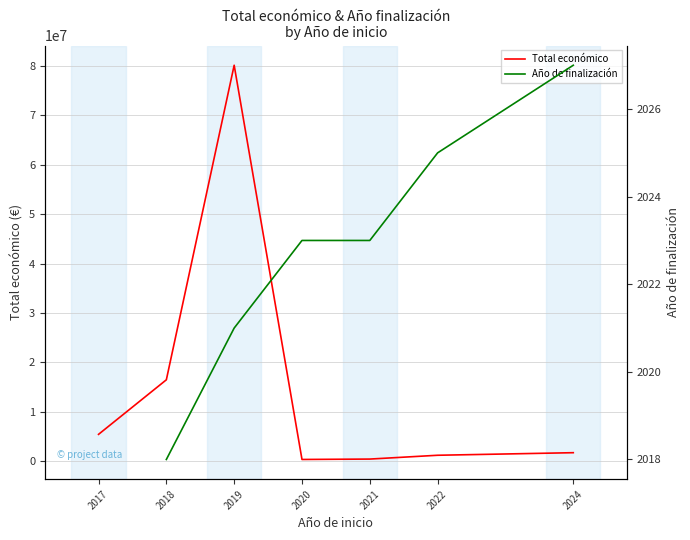

How many distinct data groups are displayed?

2